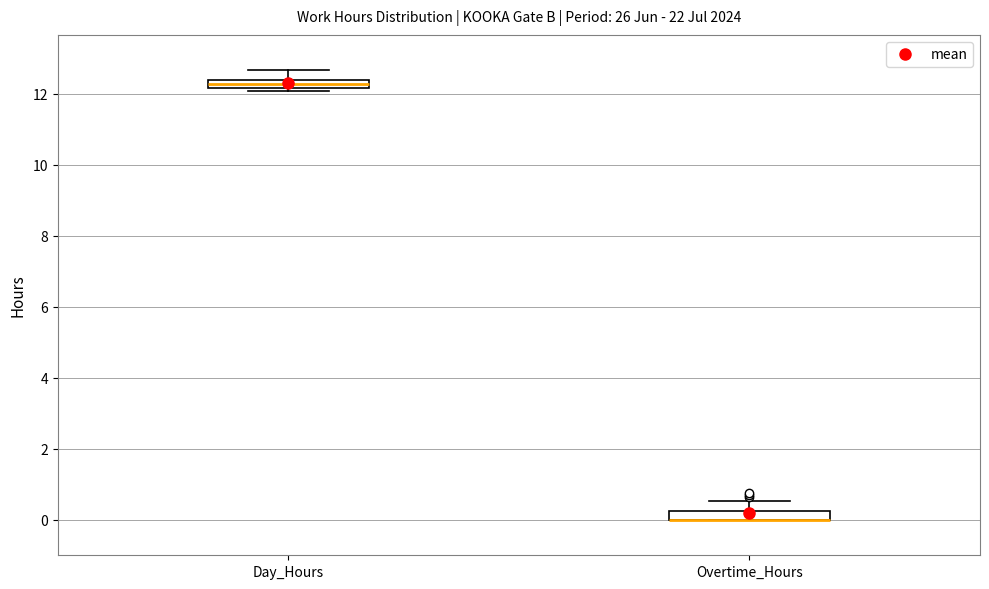

Where does the upper whisker of the box for Day_Hours end on the y-axis? The values are not printed on the chart, so give them approximately, as read against the axis.

12.6